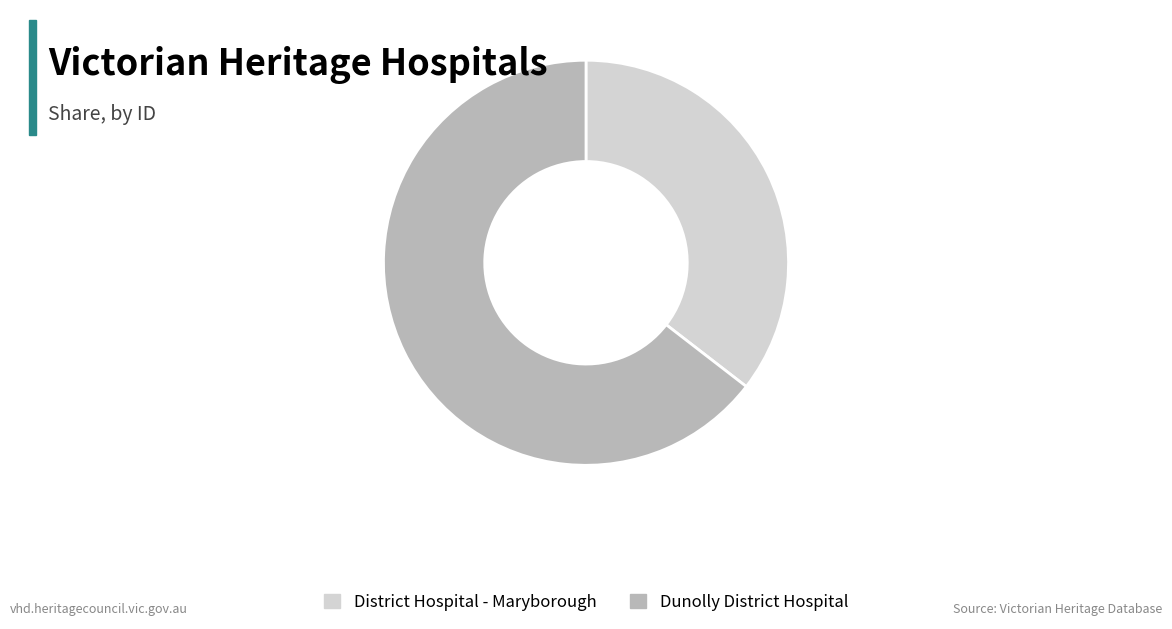

True or false: District Hospital - Maryborough accounts for 35% of the total.

True